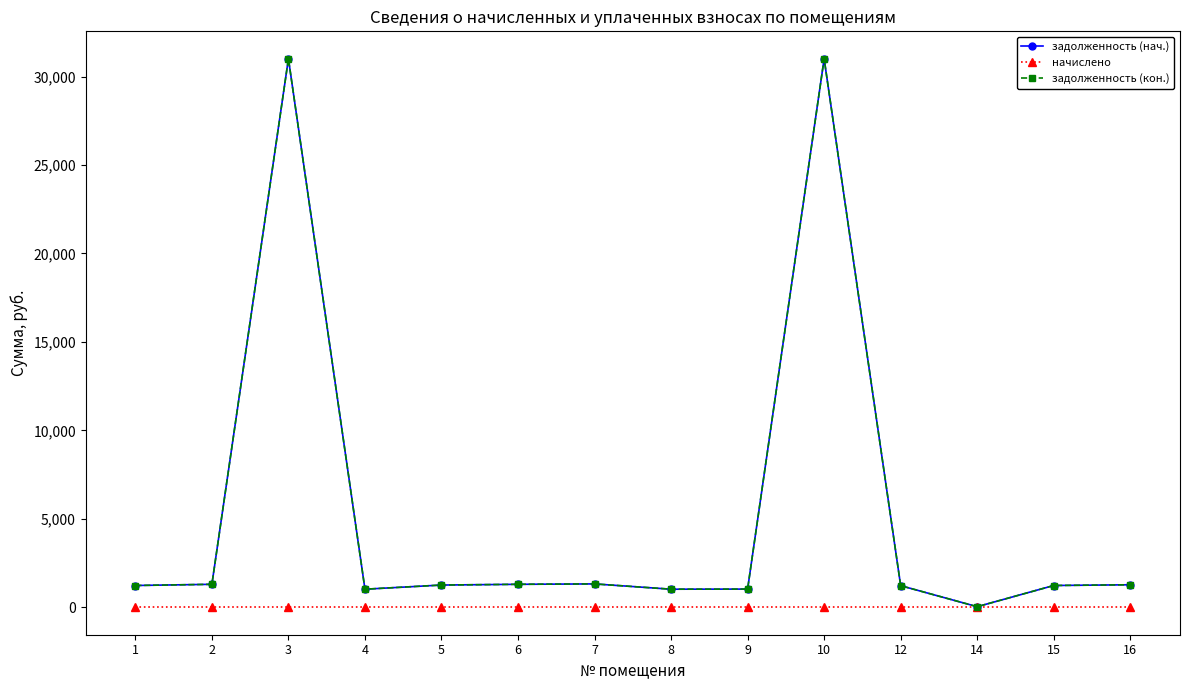

The value of задолженность (нач.) at 4 is 477.5. True or false?

False